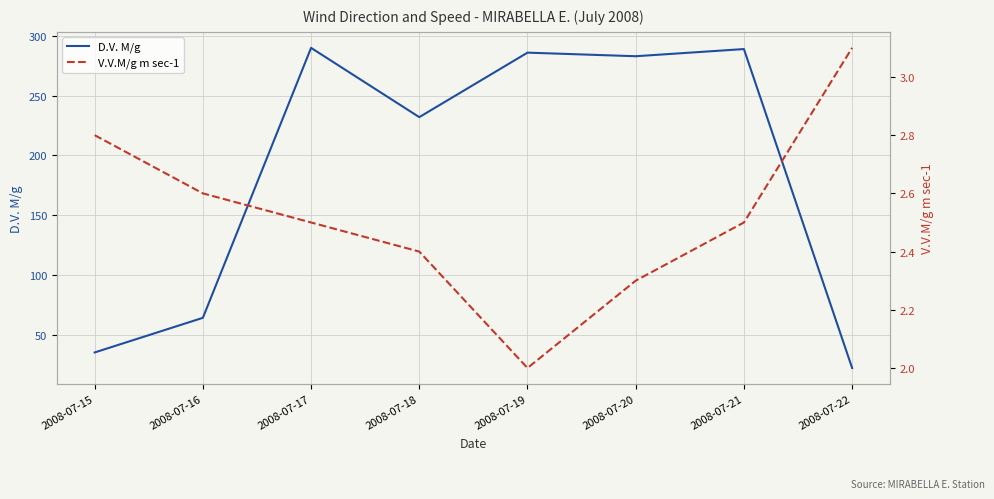

What are all the series names shown in the legend?

D.V. M/g, V.V.M/g m sec-1